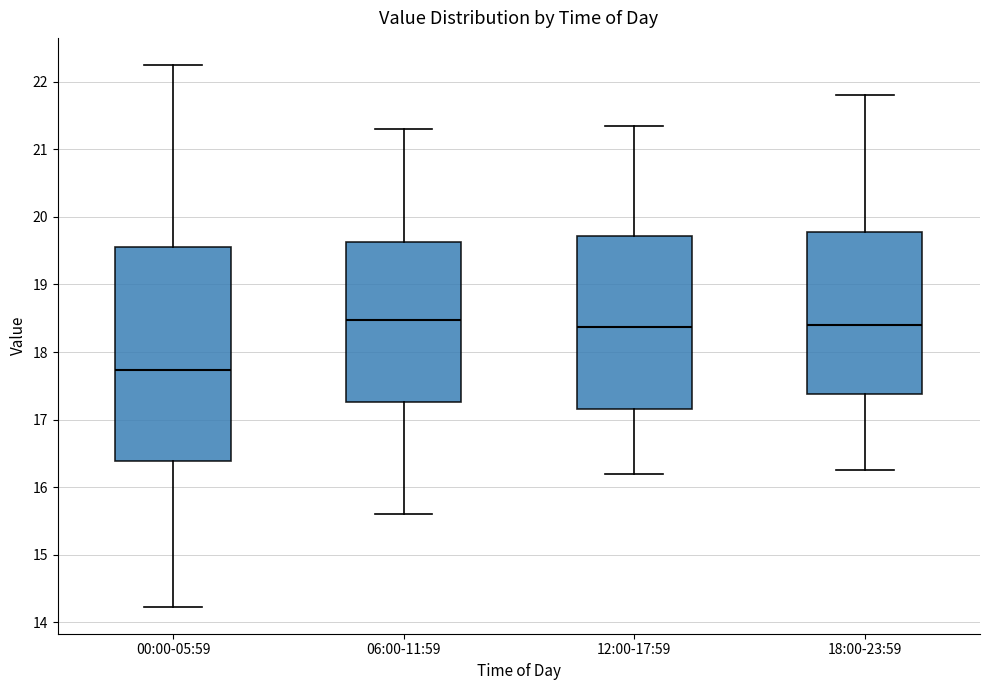

Reading left to right, read every box against the y-axis: the position of its median line, the range the box covers, and the ends of its whiskers. The values are not printed on the chart, so give them approximately, as read against the axis.

00:00-05:59: median 17.7, box 16.4 to 19.6, whiskers 14.2 to 22.3
06:00-11:59: median 18.5, box 17.3 to 19.6, whiskers 15.6 to 21.3
12:00-17:59: median 18.4, box 17.2 to 19.7, whiskers 16.2 to 21.4
18:00-23:59: median 18.4, box 17.4 to 19.8, whiskers 16.3 to 21.8